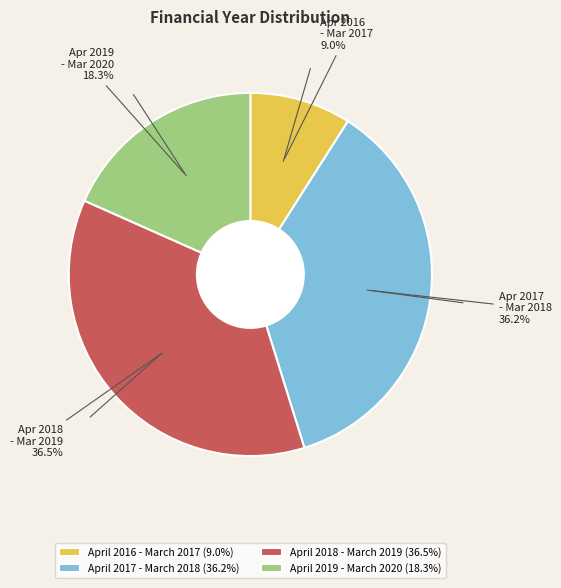

To the nearest percent, what is the average slice percentage?

25%